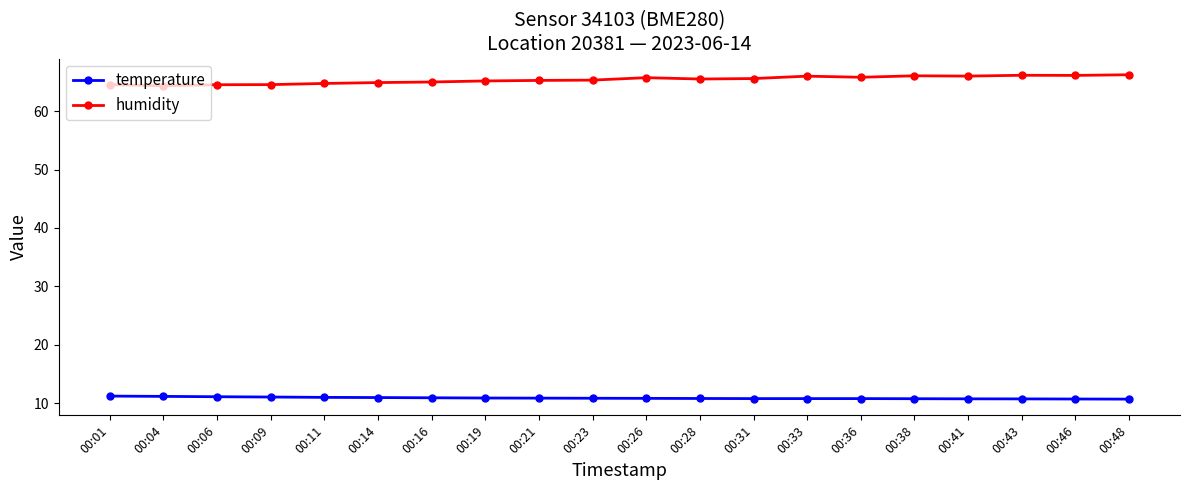

At how many categories does at least one series exceed 14?

20